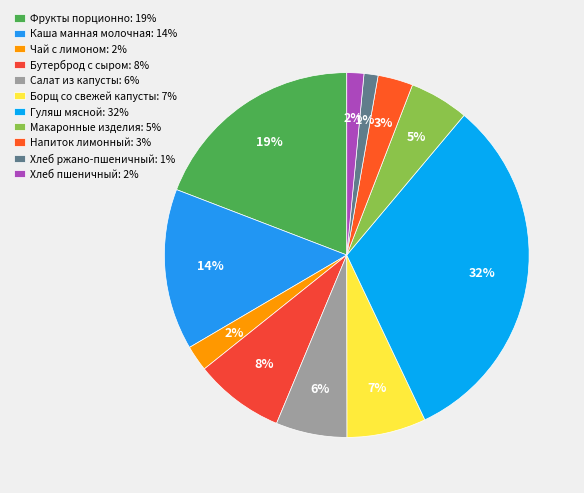

To the nearest percent, what is the difference between the largest and smallest slice percentages?

31%